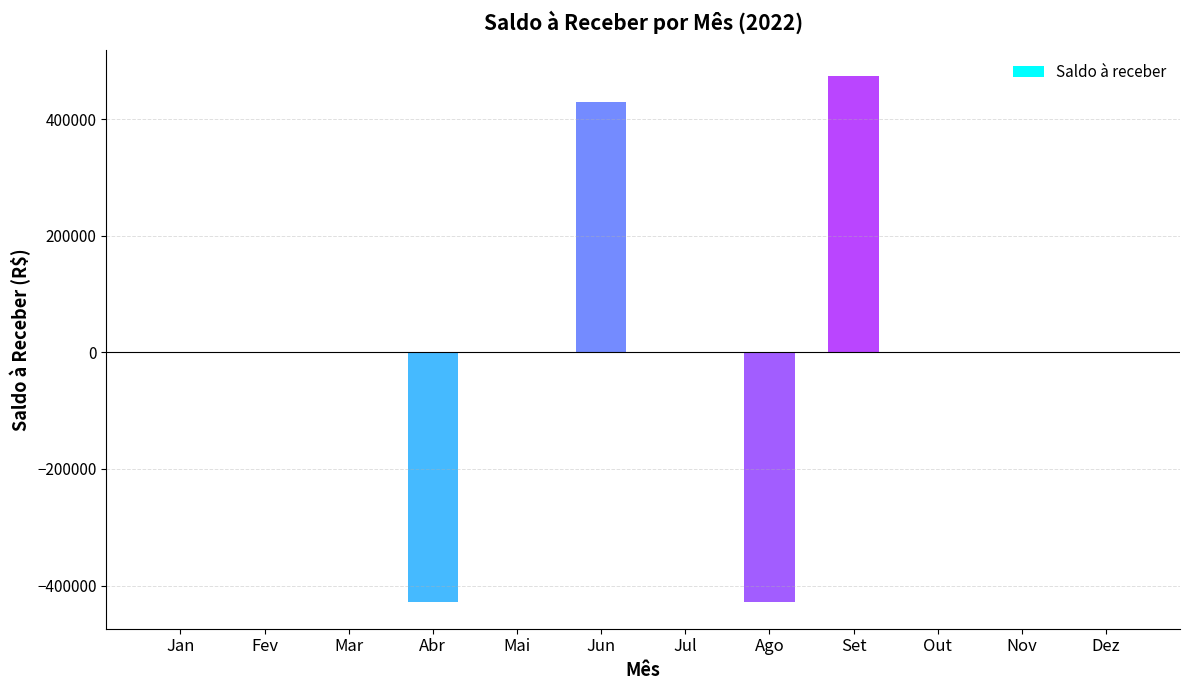

Which label corresponds to the largest value in the chart?

Set